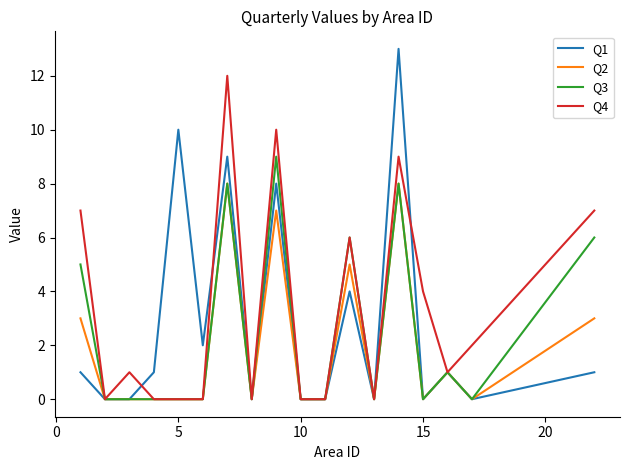

Which series has the largest range (max minus min)?

Q1